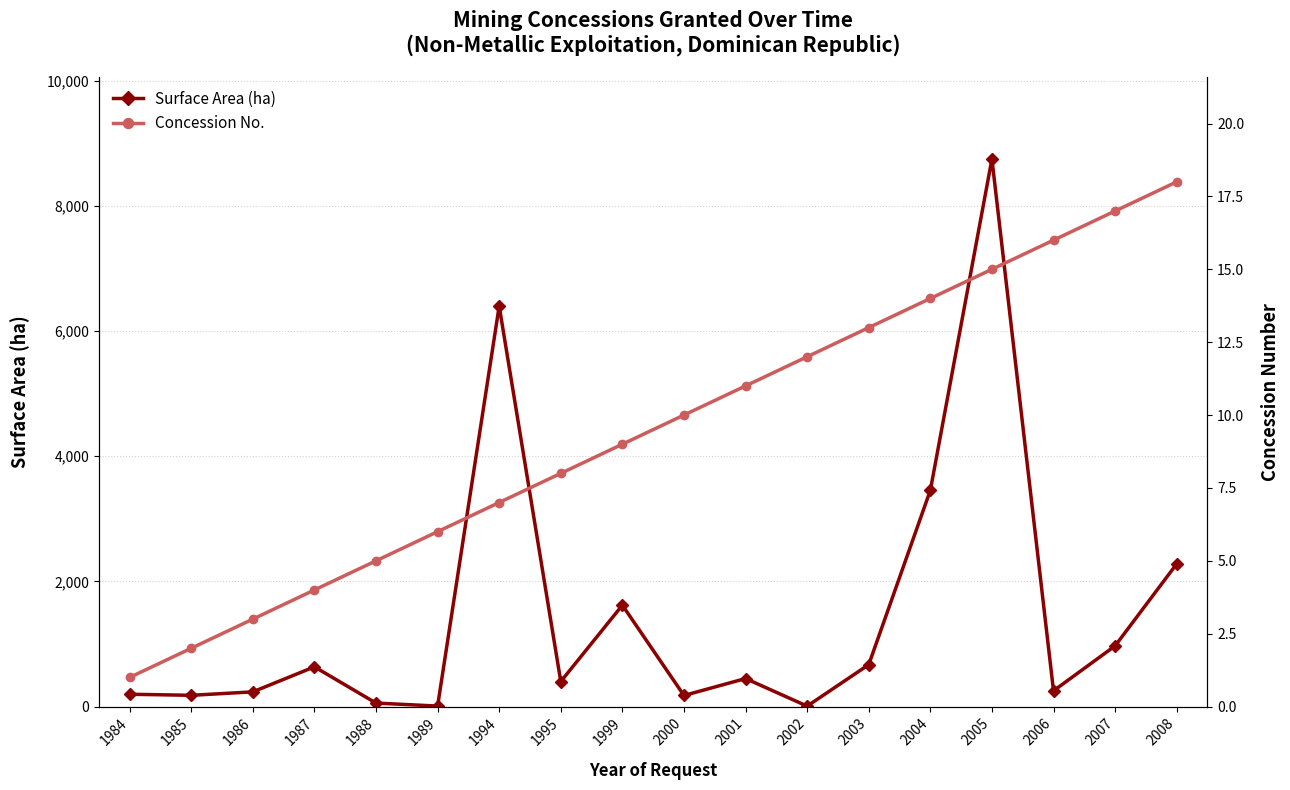

What is the total value across all series at 1989?

14